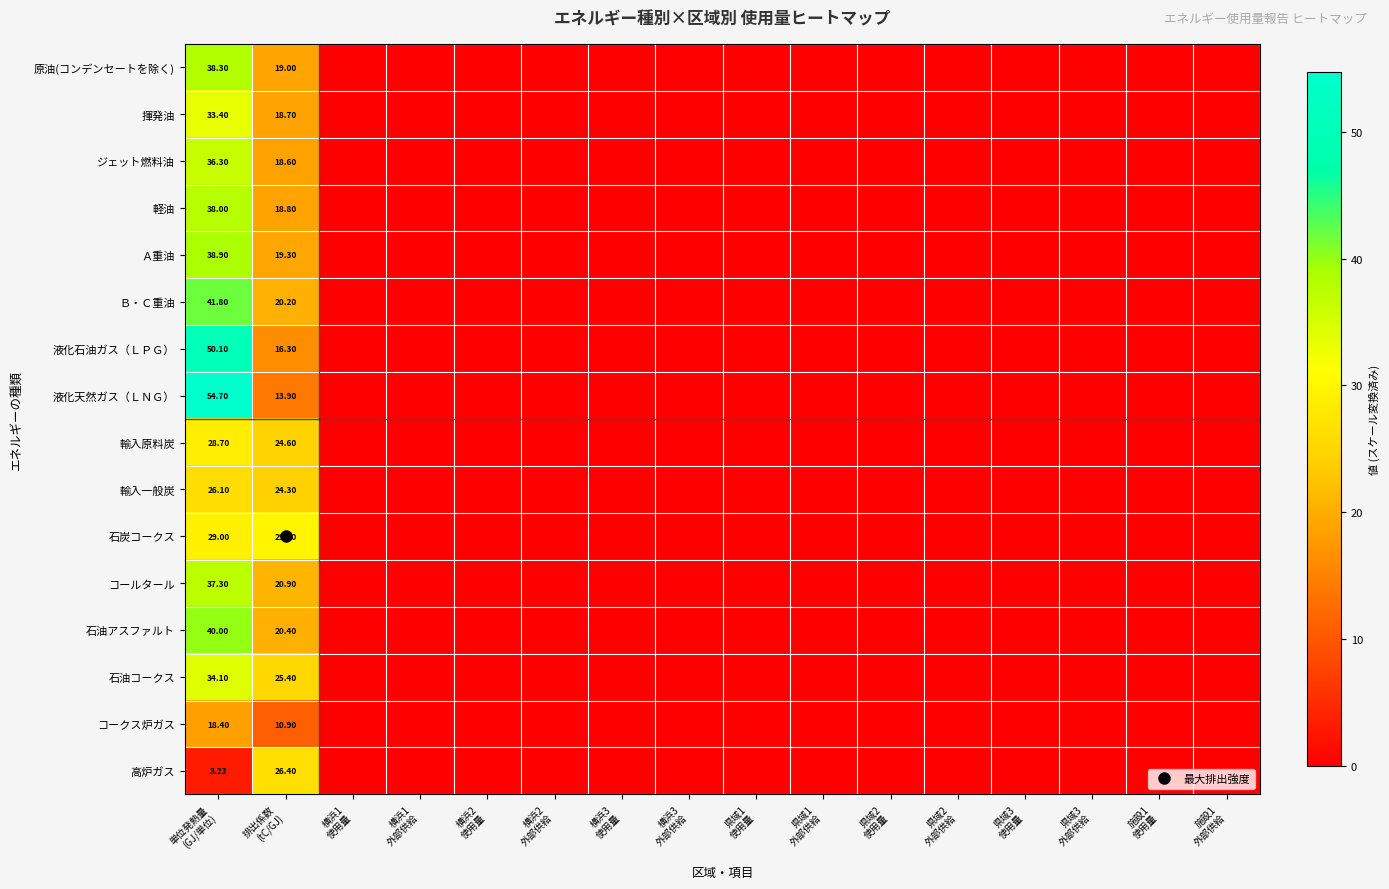

What is the greatest value displayed?

54.7